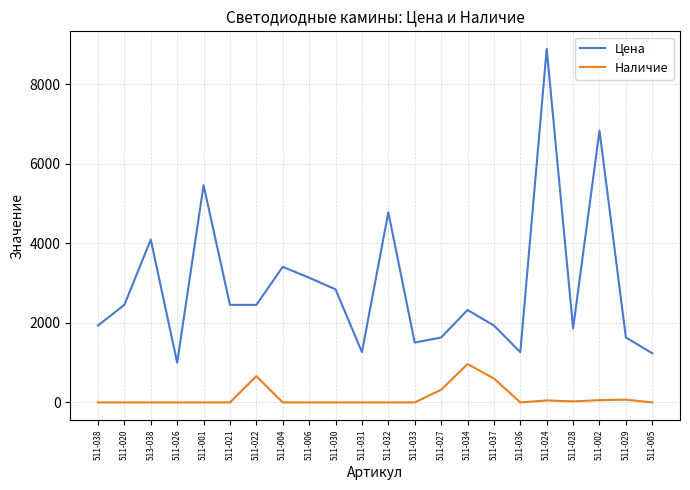

Is it true that Цена equals 3411.0 at 511-004?

True